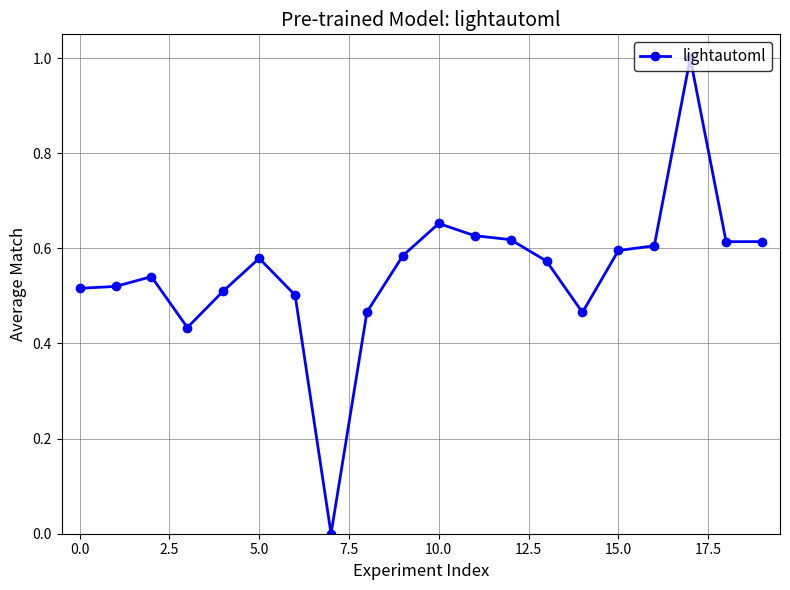

What is the maximum value shown in the chart?

1.0